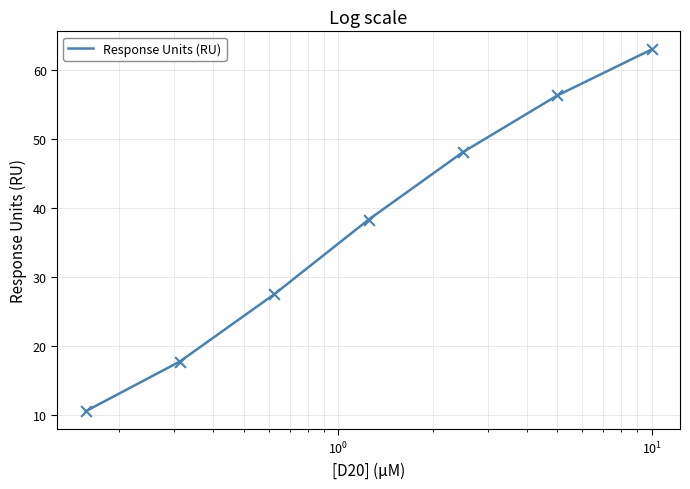

True or false: the data has more than 0 interior local peaks.

False